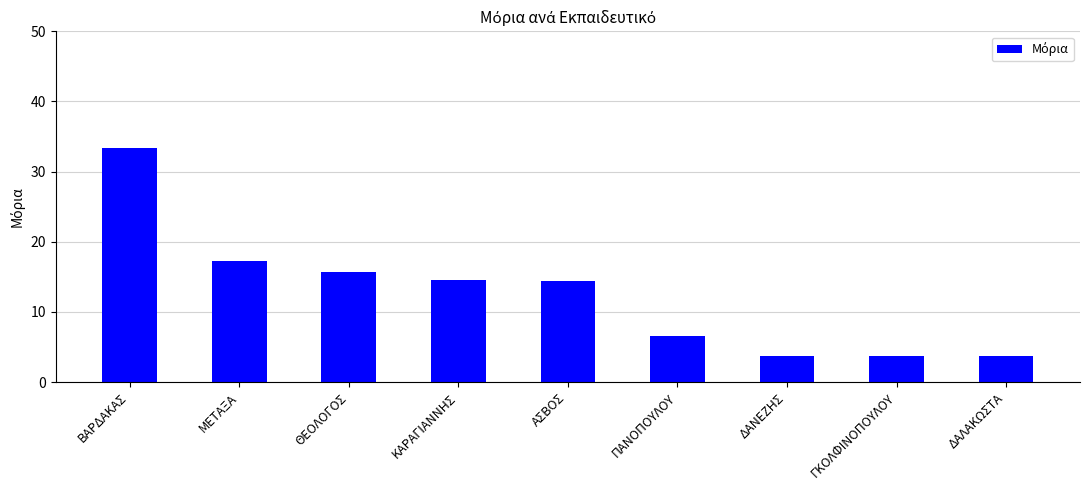

Read the value at ΘΕΟΛΟΓΟΣ.

15.7